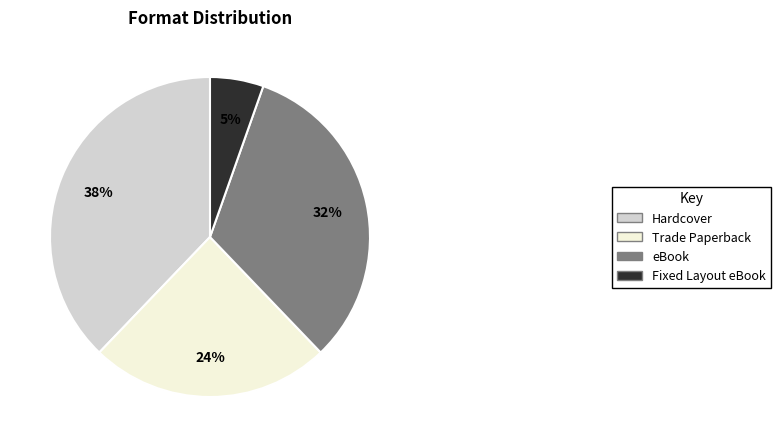

To the nearest percent, what is the combined percentage of eBook and Trade Paperback?

57%